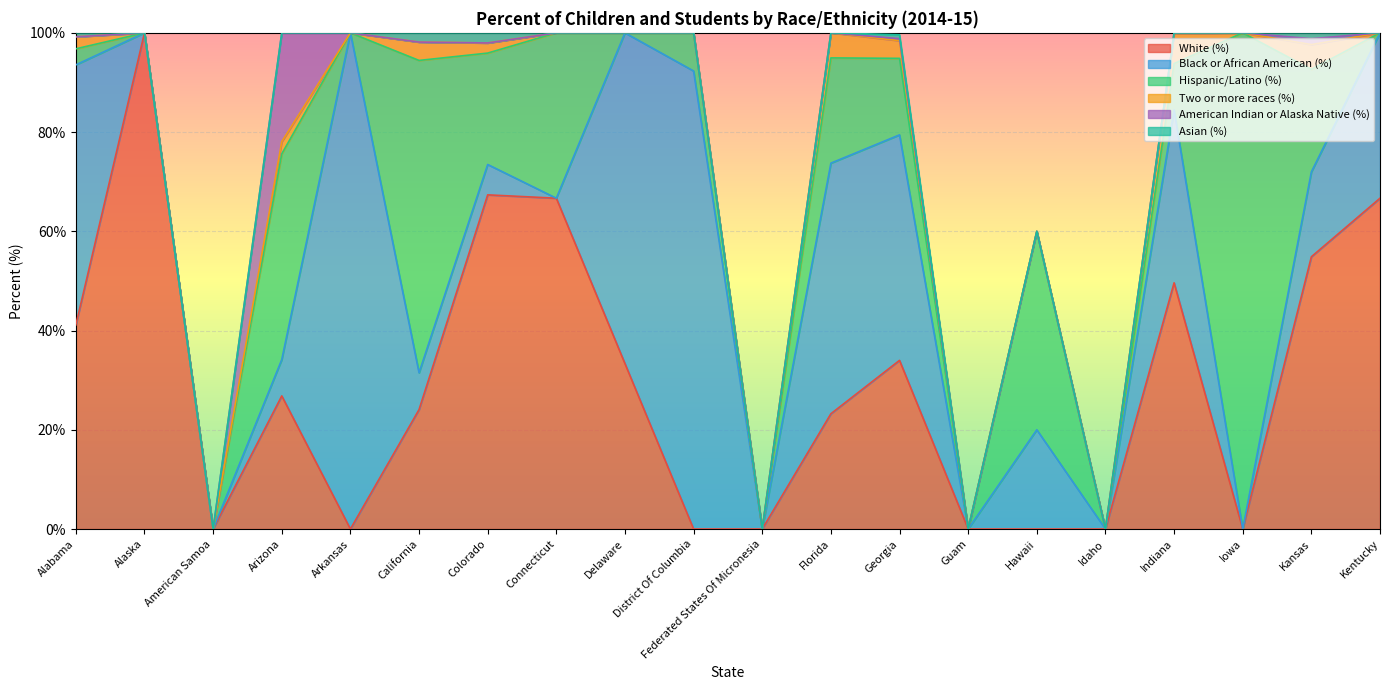

At which category does the chart reach its minimum across all series?

American Samoa